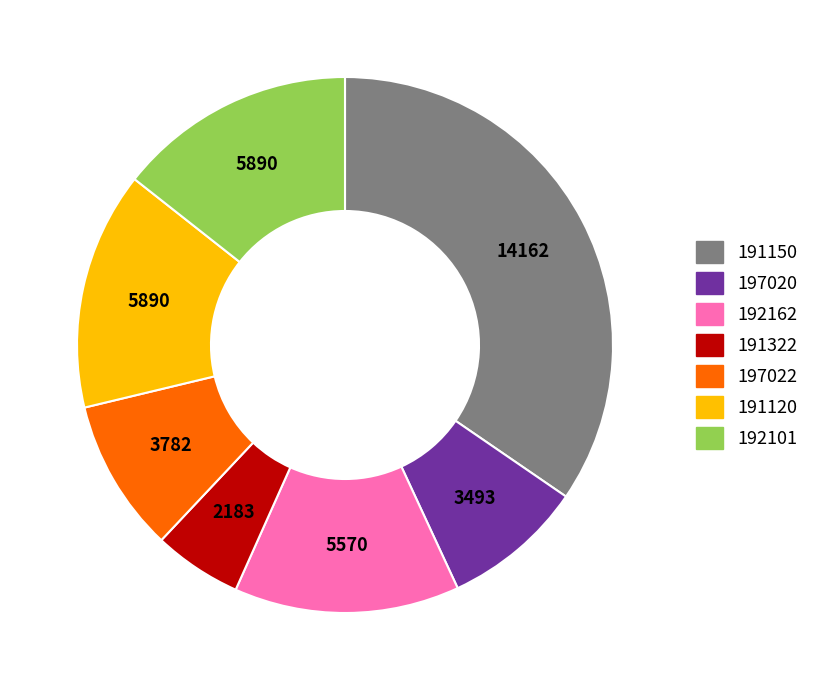

Combined, do 191150 and 197020 account for over 50%?

No